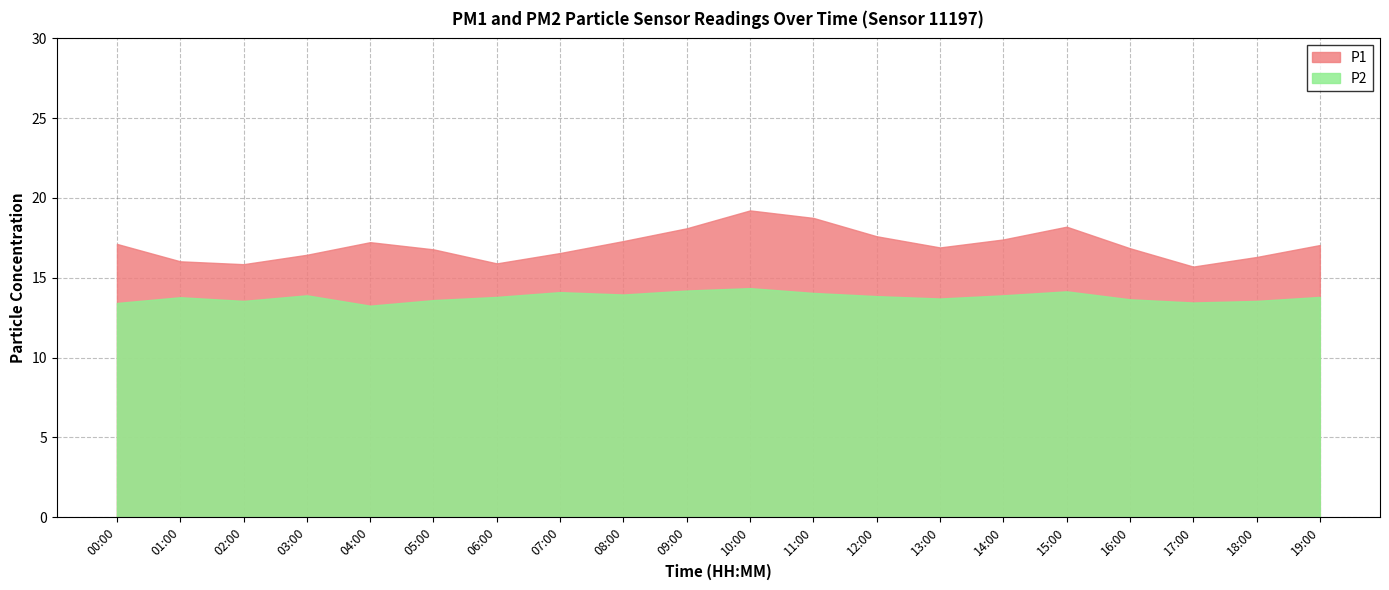

Which series has the largest total across all categories?

P1